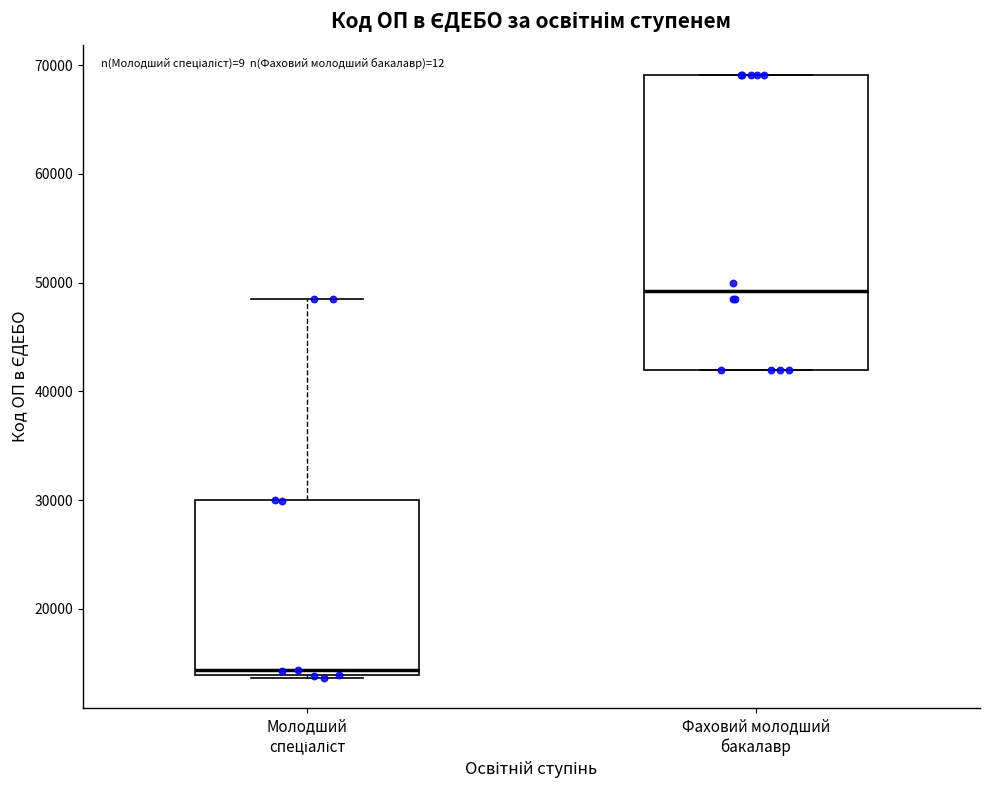

Comparing the boxes themselves (not the whiskers), which one is the tallest?

Фаховий молодший бакалавр